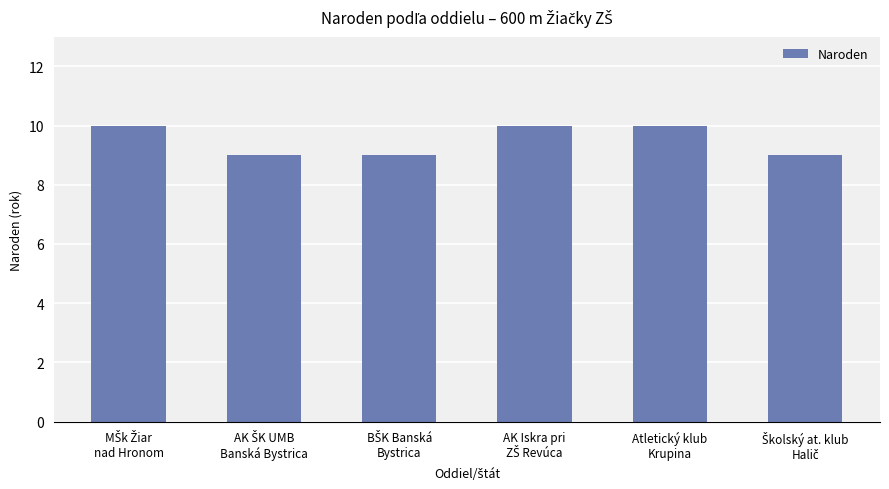

Reading left to right, what are all the values shown in this chart?

10	9	9	10	10	9